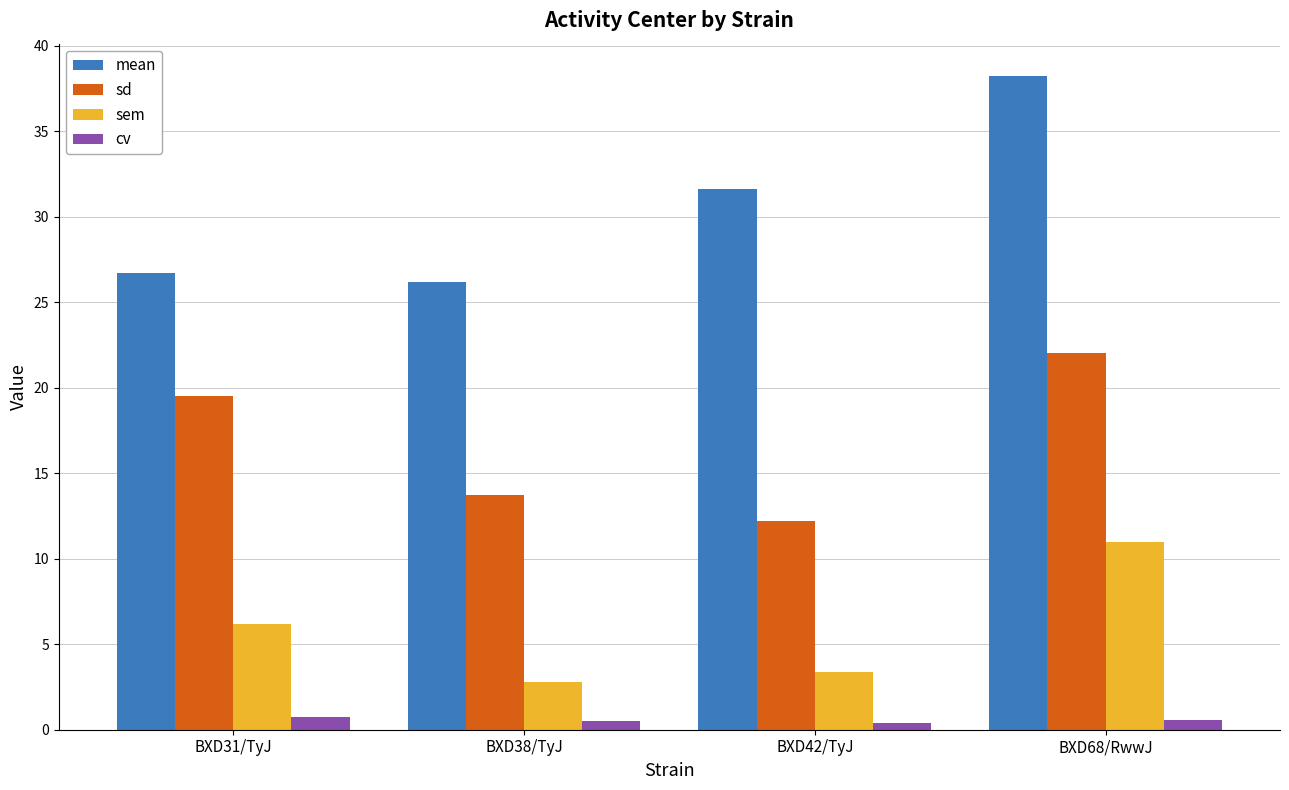

Rank the categories by sd value from lowest to highest.

BXD42/TyJ, BXD38/TyJ, BXD31/TyJ, BXD68/RwwJ